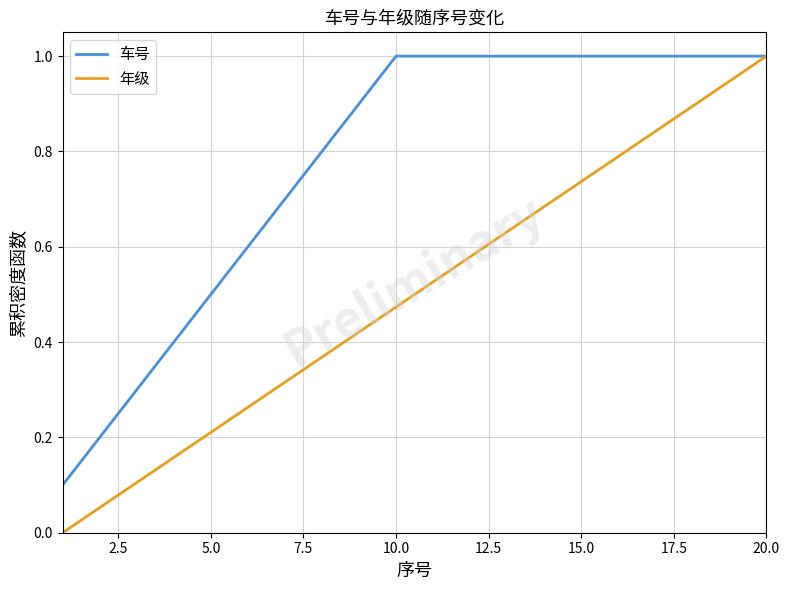

Rank the series by their average value, from lowest to highest.

年级, 车号